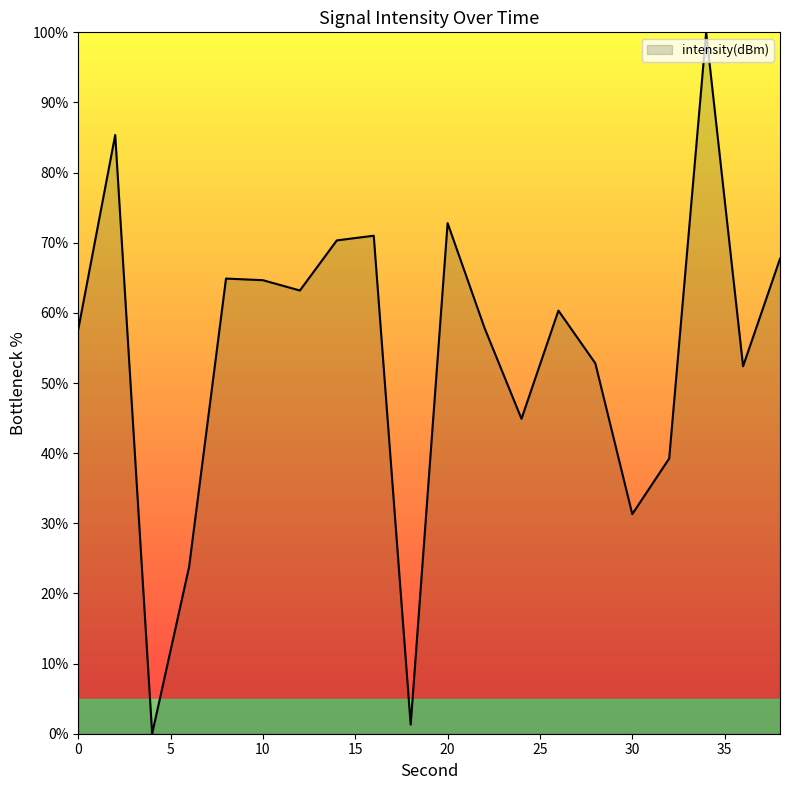

What is the maximum value shown in the chart?

100.0